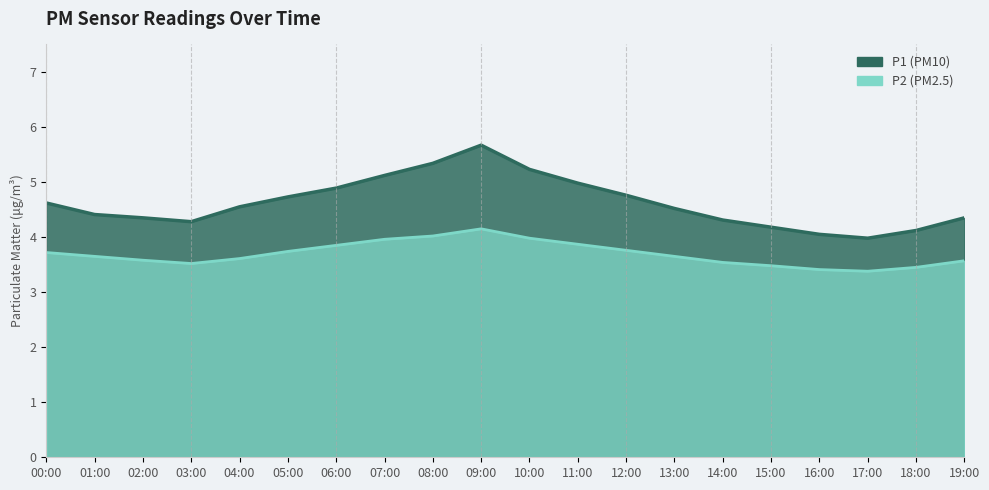

At which category does P1 reach its first local valley?

03:00